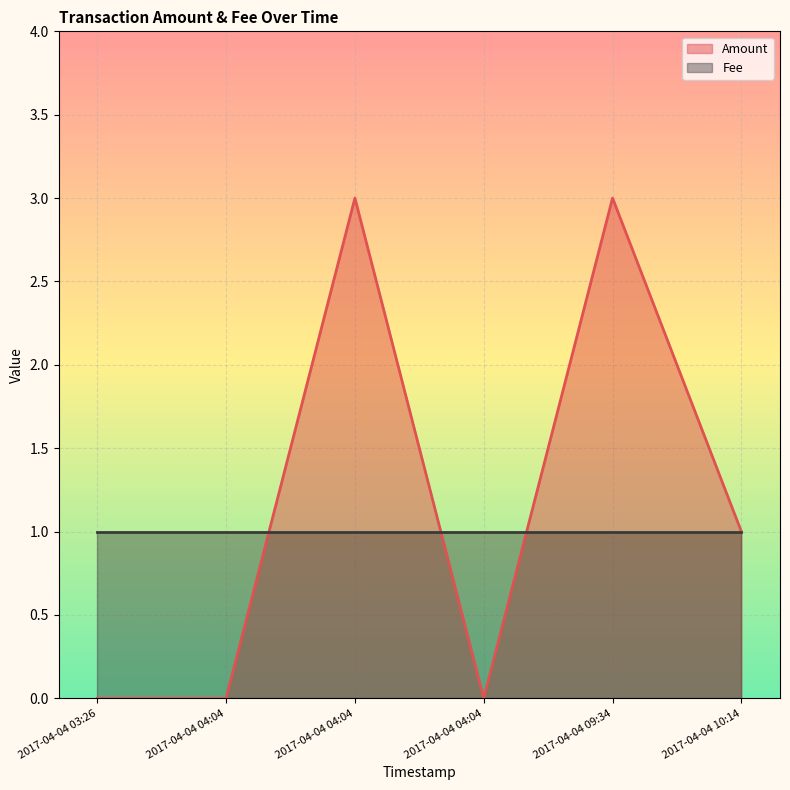

How many data points are less than 1?

3